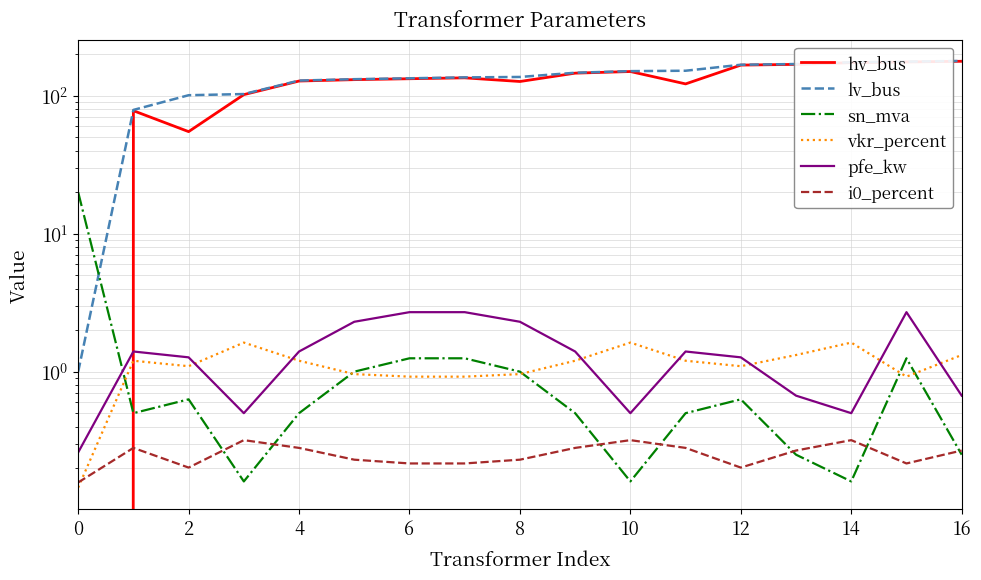

At 0, list the series in order from smallest to largest.

hv_bus, vkr_percent, i0_percent, pfe_kw, lv_bus, sn_mva